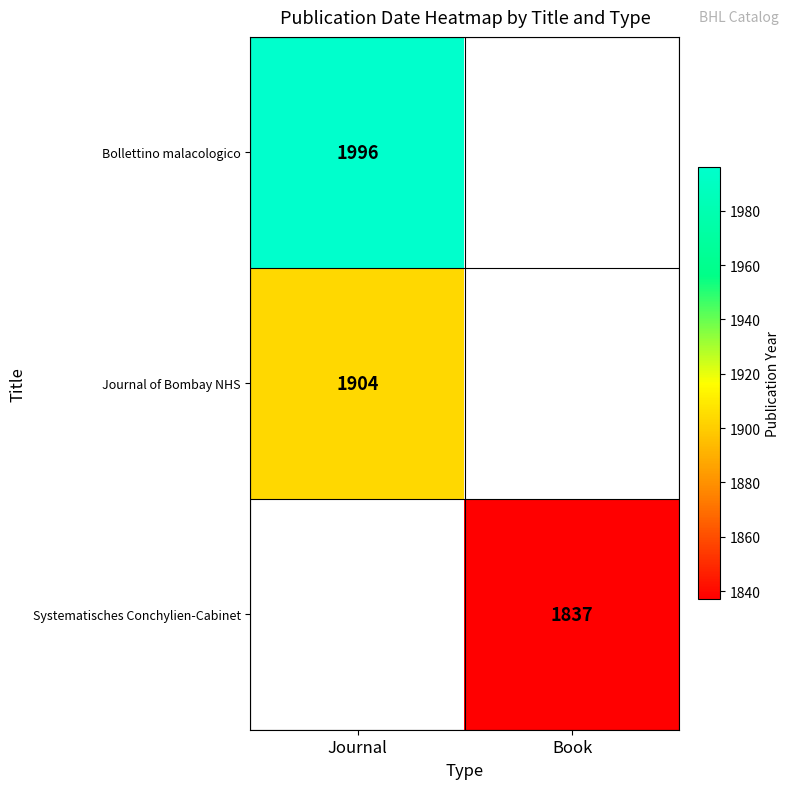

Is the value of Bollettino malacologico at Journal greater than the value of Systematisches Conchylien-Cabinet at Book?

Yes